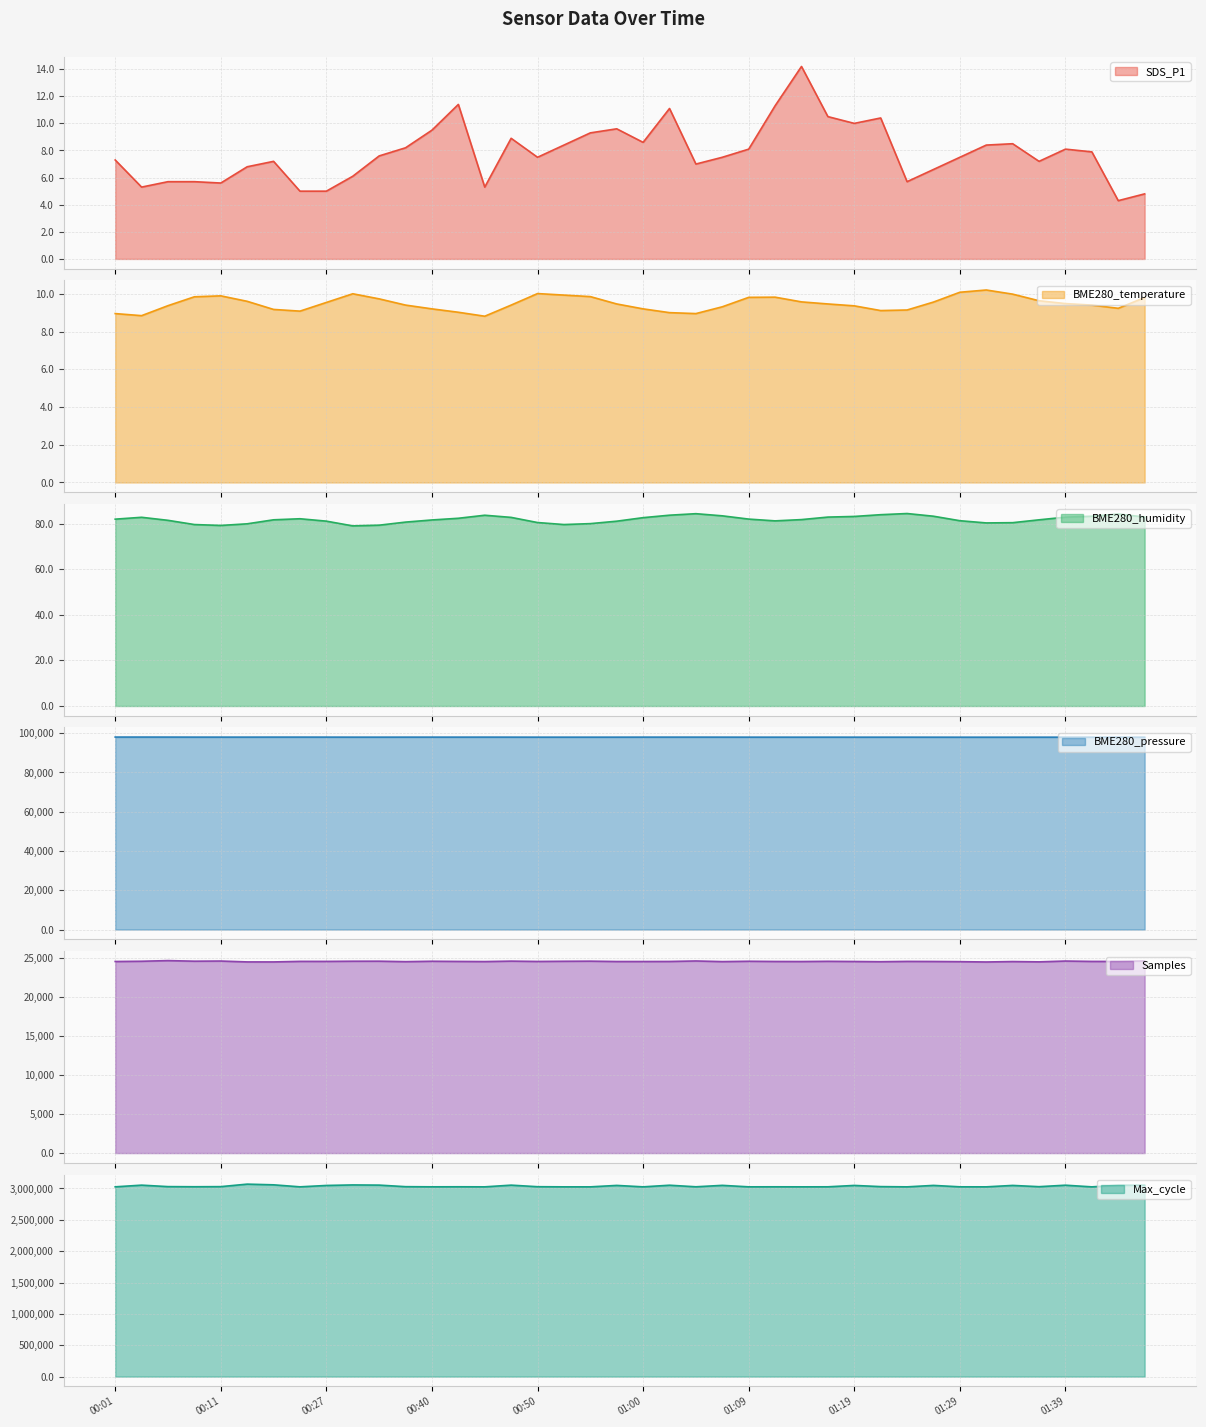

Reading right to left, extract all data points from this chart.

SDS_P1: 01:47=4.8	01:44=4.3	01:42=7.9	01:39=8.1	01:37=7.2	01:34=8.5	01:32=8.4	01:29=7.5	01:27=6.6	01:24=5.7	01:22=10.4	01:19=10.0	01:17=10.5	01:14=14.2	01:12=11.3	01:09=8.1	01:07=7.5	01:04=7.0	01:02=11.1	01:00=8.6	00:57=9.6	00:55=9.3	00:52=8.4	00:50=7.5	00:47=8.9	00:45=5.3	00:42=11.4	00:40=9.5	00:37=8.2	00:35=7.6	00:29=6.1	00:27=5.0	00:24=5.0	00:21=7.2	00:16=6.8	00:11=5.6	00:08=5.7	00:06=5.7	00:03=5.3	00:01=7.3
BME280_temperature: 01:47=9.8	01:44=9.2	01:42=9.4	01:39=9.5	01:37=9.6	01:34=10.0	01:32=10.2	01:29=10.1	01:27=9.6	01:24=9.1	01:22=9.1	01:19=9.4	01:17=9.5	01:14=9.6	01:12=9.8	01:09=9.8	01:07=9.3	01:04=8.9	01:02=9.0	01:00=9.2	00:57=9.5	00:55=9.8	00:52=9.9	00:50=10.0	00:47=9.4	00:45=8.8	00:42=9.0	00:40=9.2	00:37=9.4	00:35=9.7	00:29=10.0	00:27=9.5	00:24=9.1	00:21=9.2	00:16=9.6	00:11=9.9	00:08=9.8	00:06=9.4	00:03=8.8	00:01=8.9
BME280_humidity: 01:47=82.9	01:44=84.2	01:42=83.2	01:39=82.8	01:37=81.7	01:34=80.4	01:32=80.3	01:29=81.3	01:27=83.2	01:24=84.4	01:22=83.9	01:19=83.1	01:17=82.8	01:14=81.8	01:12=81.2	01:09=82.0	01:07=83.4	01:04=84.3	01:02=83.7	01:00=82.6	00:57=81.0	00:55=80.0	00:52=79.6	00:50=80.5	00:47=82.7	00:45=83.7	00:42=82.3	00:40=81.6	00:37=80.7	00:35=79.3	00:29=79.0	00:27=81.1	00:24=82.1	00:21=81.7	00:16=79.9	00:11=79.2	00:08=79.6	00:06=81.4	00:03=82.8	00:01=81.9
BME280_pressure: 01:47=97954.5	01:44=97967.4	01:42=97962.5	01:39=97962.9	01:37=97962.0	01:34=97958.7	01:32=97954.9	01:29=97957.3	01:27=97963.8	01:24=97970.4	01:22=97969.8	01:19=97967.5	01:17=97972.6	01:14=97968.1	01:12=97972.1	01:09=97974.5	01:07=97983.1	01:04=97992.5	01:02=97992.3	01:00=97987.6	00:57=97976.5	00:55=97971.3	00:52=97971.8	00:50=97972.7	00:47=97983.8	00:45=97994.2	00:42=97987.1	00:40=97989.0	00:37=97986.6	00:35=97978.1	00:29=97980.7	00:27=97992.3	00:24=98001.5	00:21=98001.9	00:16=97992.2	00:11=97992.4	00:08=97994.8	00:06=98010.2	00:03=98022.3	00:01=98020.3
Samples: 01:47=24624.0	01:44=24560.0	01:42=24564.0	01:39=24613.0	01:37=24507.0	01:34=24547.0	01:32=24492.0	01:29=24533.0	01:27=24556.0	01:24=24567.0	01:22=24527.0	01:19=24555.0	01:17=24578.0	01:14=24551.0	01:12=24558.0	01:09=24585.0	01:07=24541.0	01:04=24622.0	01:02=24559.0	01:00=24553.0	00:57=24552.0	00:55=24597.0	00:52=24583.0	00:50=24560.0	00:47=24602.0	00:45=24545.0	00:42=24563.0	00:40=24586.0	00:37=24534.0	00:35=24594.0	00:29=24590.0	00:27=24567.0	00:24=24570.0	00:21=24499.0	00:16=24501.0	00:11=24613.0	00:08=24593.0	00:06=24669.0	00:03=24585.0	00:01=24554.0
Max_cycle: 01:47=3052075.0	01:44=3050913.0	01:42=3025770.0	01:39=3052088.0	01:37=3028600.0	01:34=3048584.0	01:32=3025992.0	01:29=3026430.0	01:27=3048871.0	01:24=3025825.0	01:22=3029803.0	01:19=3048481.0	01:17=3026518.0	01:14=3025966.0	01:12=3026516.0	01:09=3026130.0	01:07=3049593.0	01:04=3026874.0	01:02=3051725.0	01:00=3025941.0	00:57=3048680.0	00:55=3025862.0	00:52=3025928.0	00:50=3028192.0	00:47=3052931.0	00:45=3025989.0	00:42=3027070.0	00:40=3026288.0	00:37=3028705.0	00:35=3053454.0	00:29=3056347.0	00:27=3047931.0	00:24=3026162.0	00:21=3058077.0	00:16=3069108.0	00:11=3029284.0	00:08=3027510.0	00:06=3029576.0	00:03=3052917.0	00:01=3026267.0